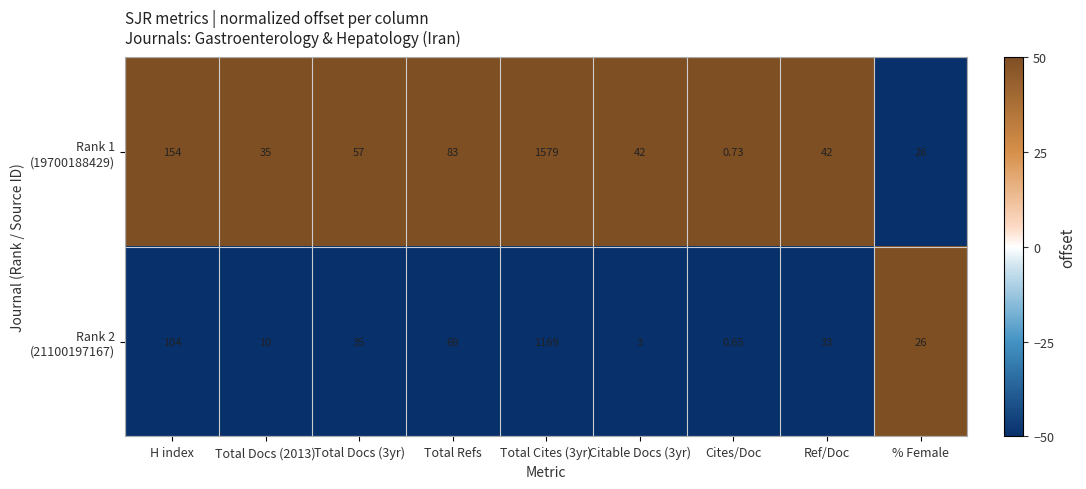

At which category does the chart reach its minimum across all series?

Cites/Doc